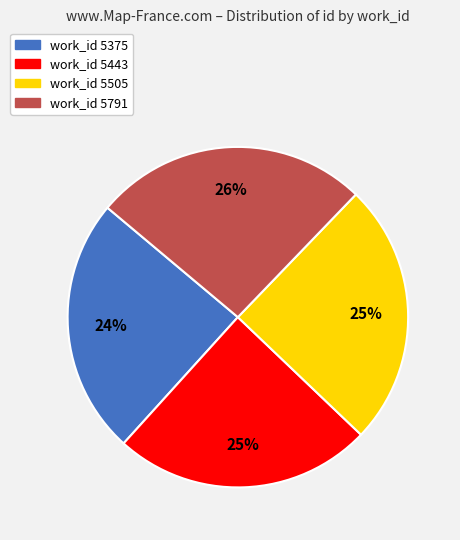

To the nearest percent, what is the average slice percentage?

25%